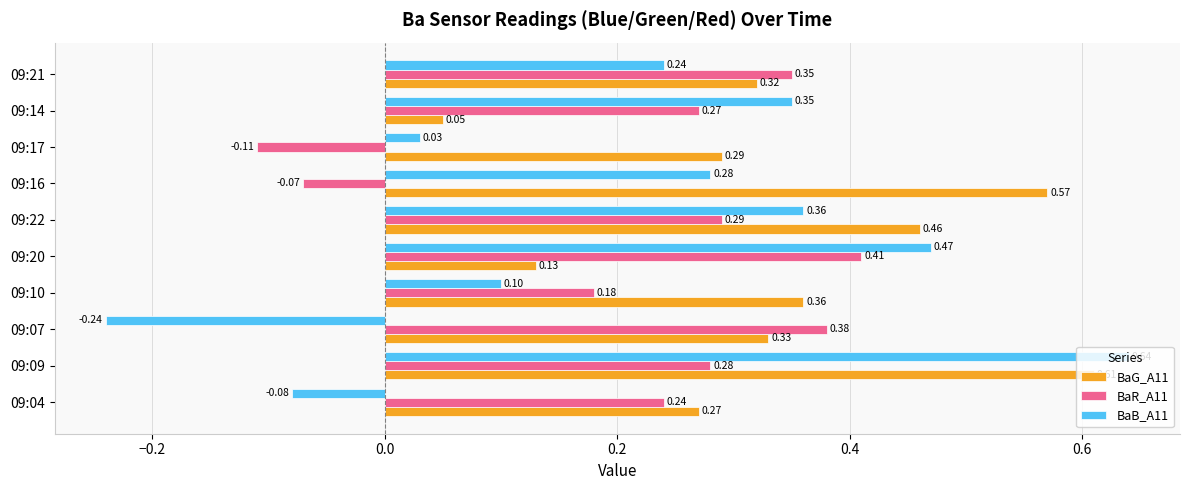

Is the value of BaR_A11 at 09:07 greater than the value of BaB_A11 at 09:14?

Yes